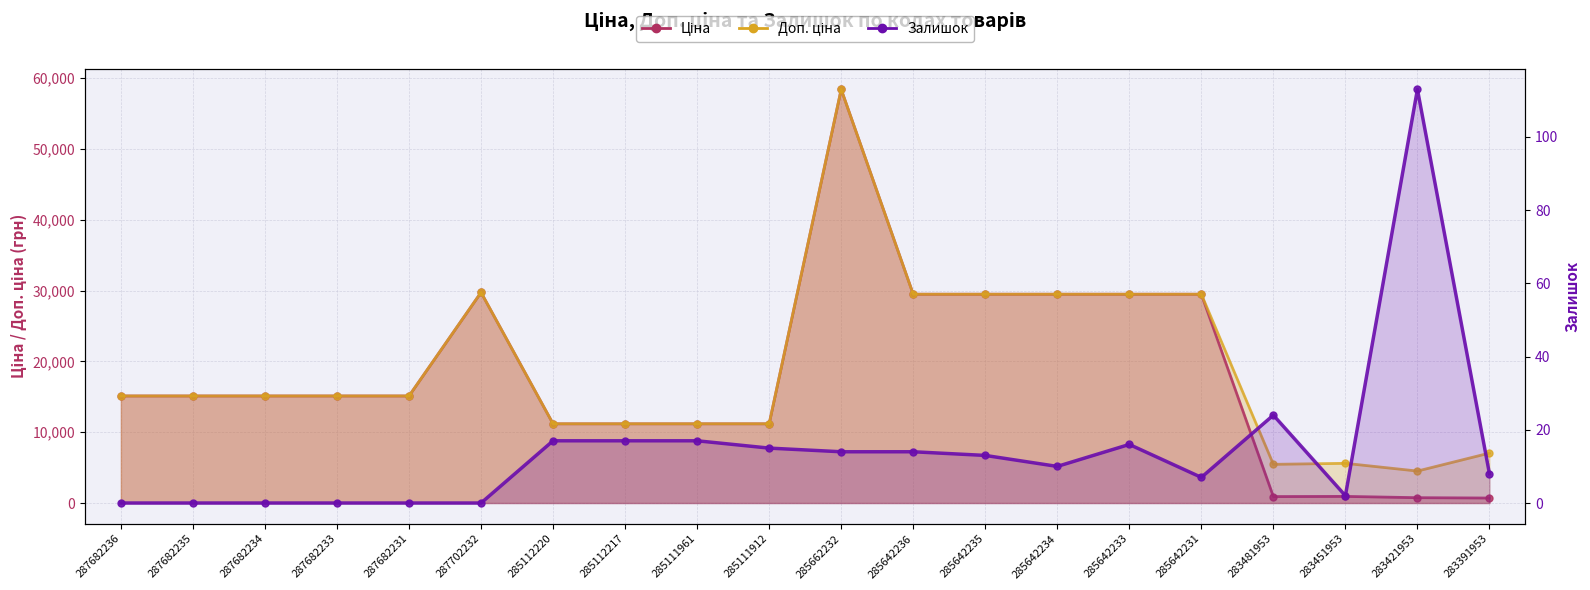

List the series in order of their peak value, highest first.

Ціна, Доп. ціна, Залишок